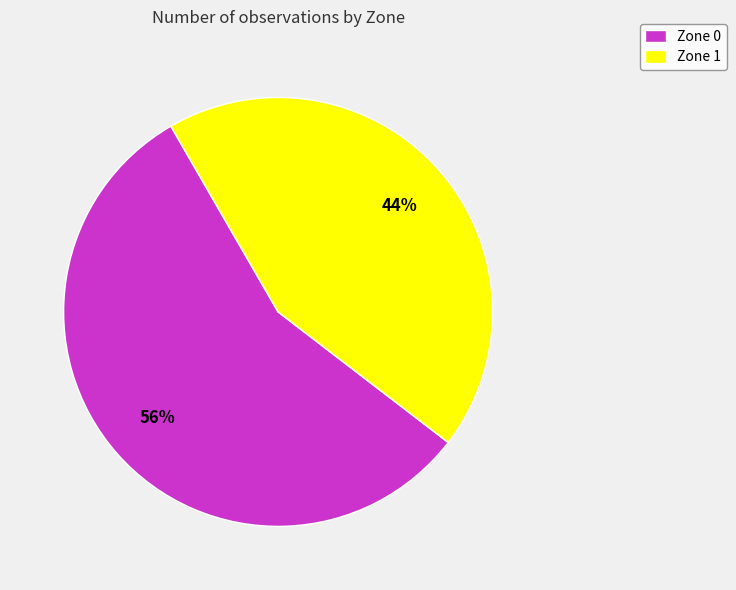

Between Zone 1 and Zone 0, which is larger?

Zone 0